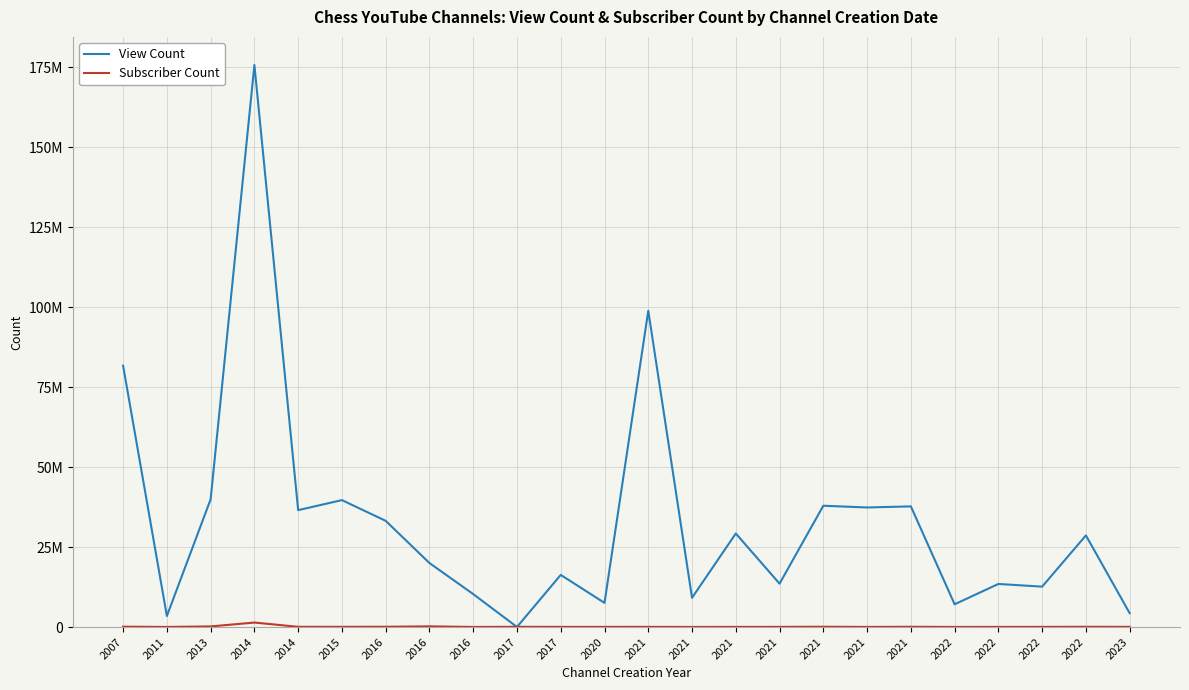

Does the chart display data point markers on the line(s)?

No